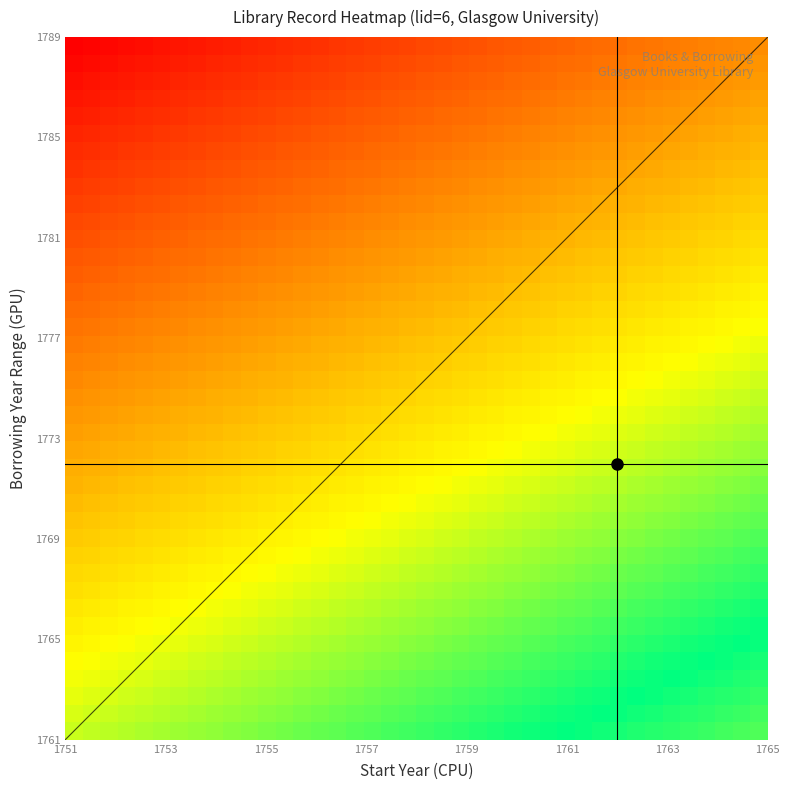

Count the number of categories in the chart.

40